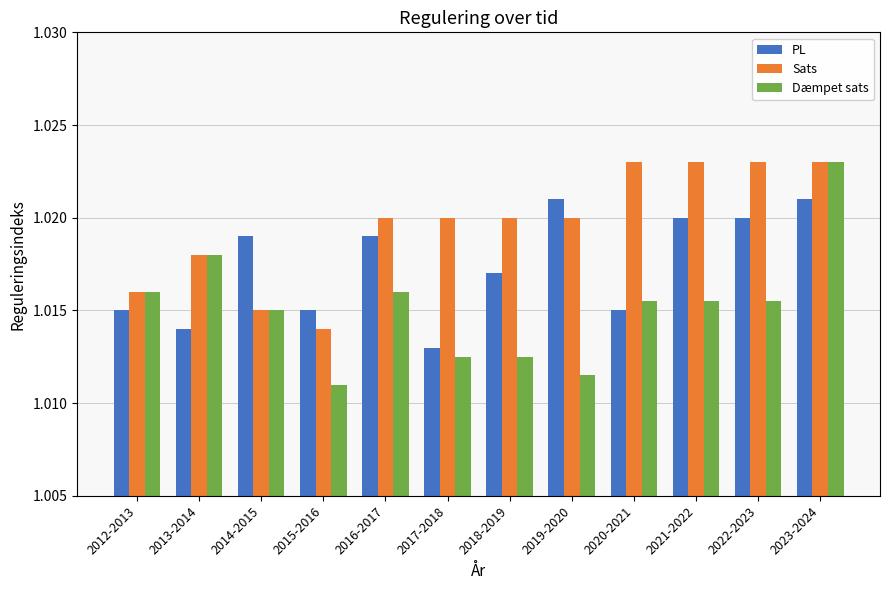

At how many categories does at least one series exceed 1?

12